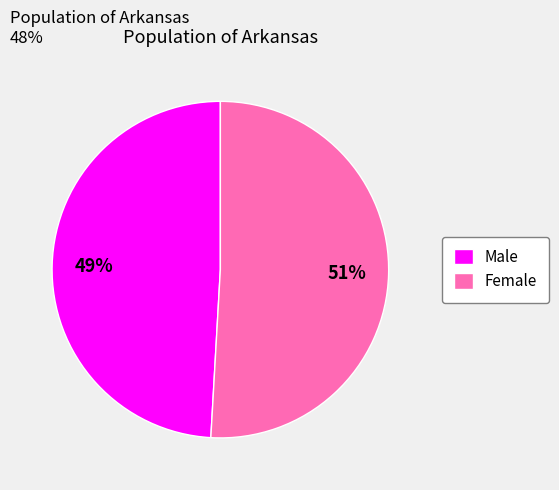

How many segments does this pie chart have?

2